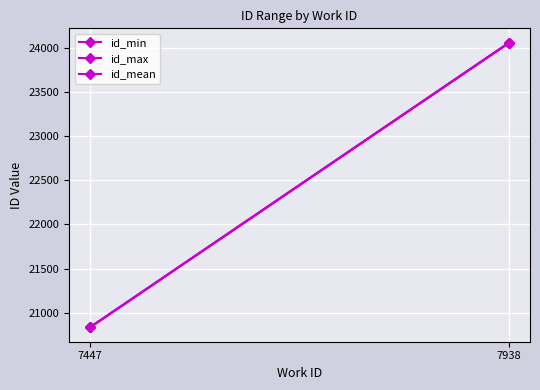

What is the lowest value of the id_max series?

20836